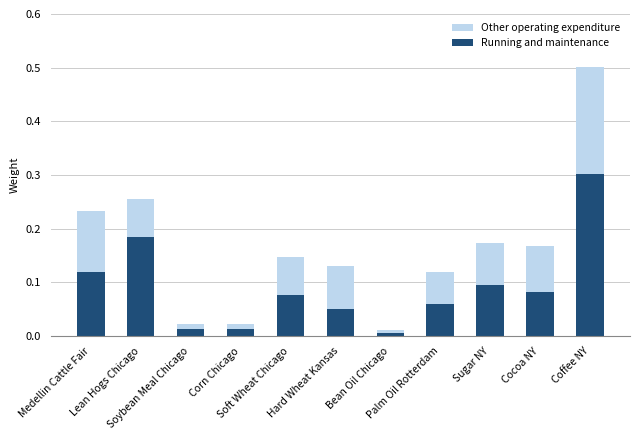

What is the sum of all Running and maintenance values?

1.0